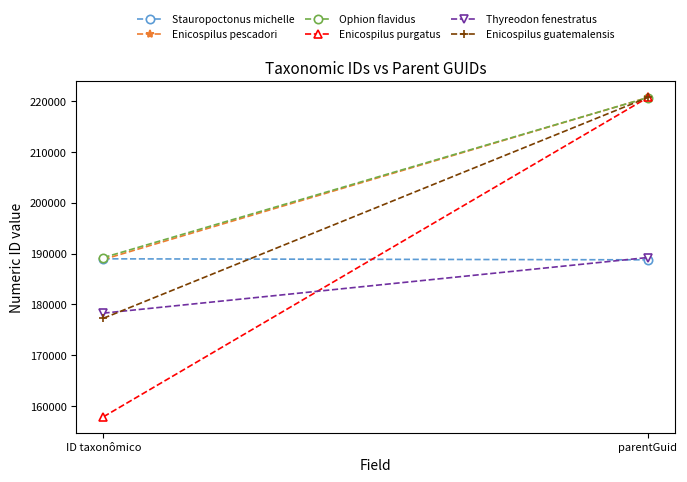

Reading right to left, list all the values displayed in this chart.

Stauropoctonus michelle: parentGuid=188782	ID taxonômico=188978
Enicospilus pescadori: parentGuid=220759	ID taxonômico=188863
Ophion flavidus: parentGuid=220739	ID taxonômico=189226
Enicospilus purgatus: parentGuid=220759	ID taxonômico=157875
Thyreodon fenestratus: parentGuid=189239	ID taxonômico=178284
Enicospilus guatemalensis: parentGuid=220759	ID taxonômico=177280